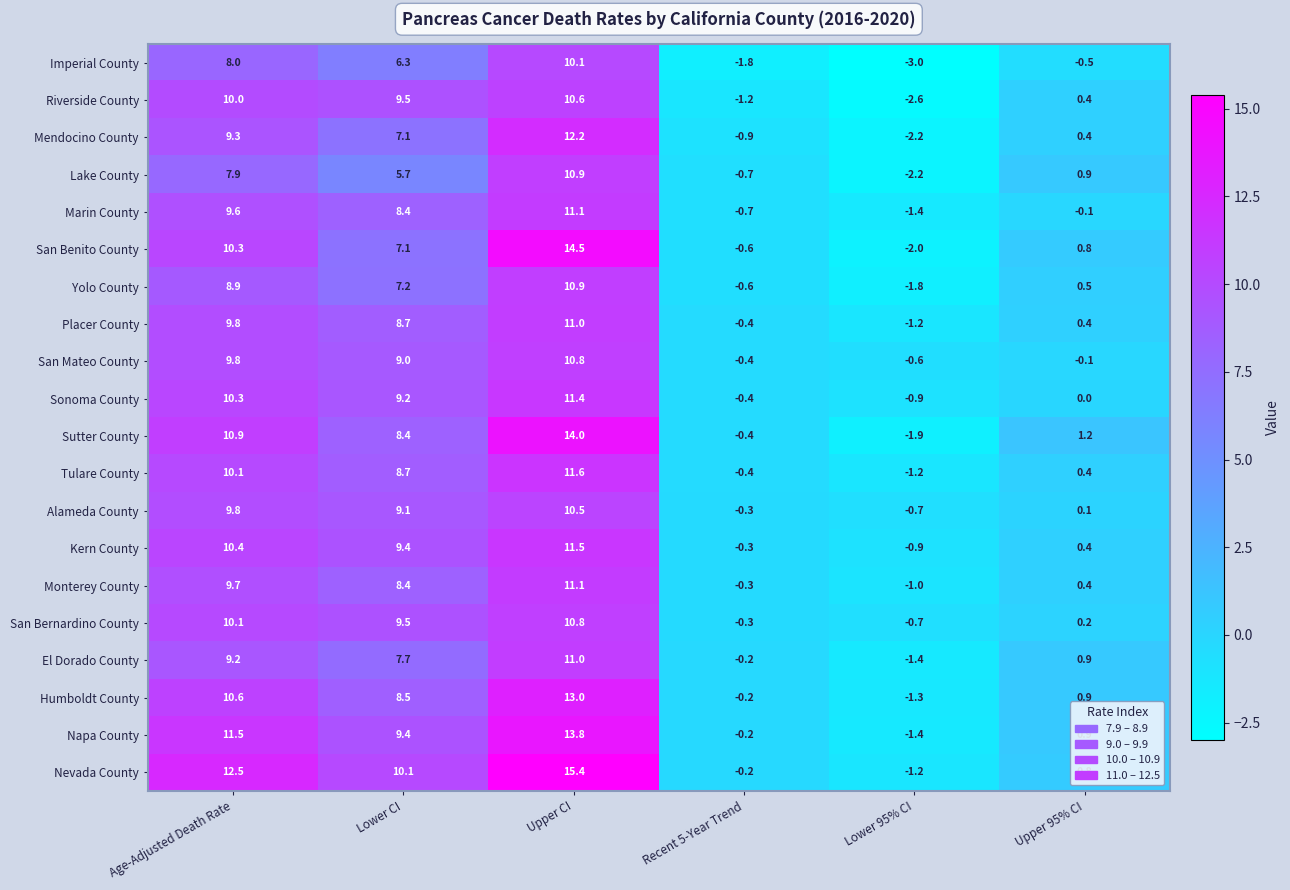

List the labels in order of Humboldt County value, smallest first.

Lower 95% CI, Recent 5-Year Trend, Upper 95% CI, Lower CI, Age-Adjusted Death Rate, Upper CI